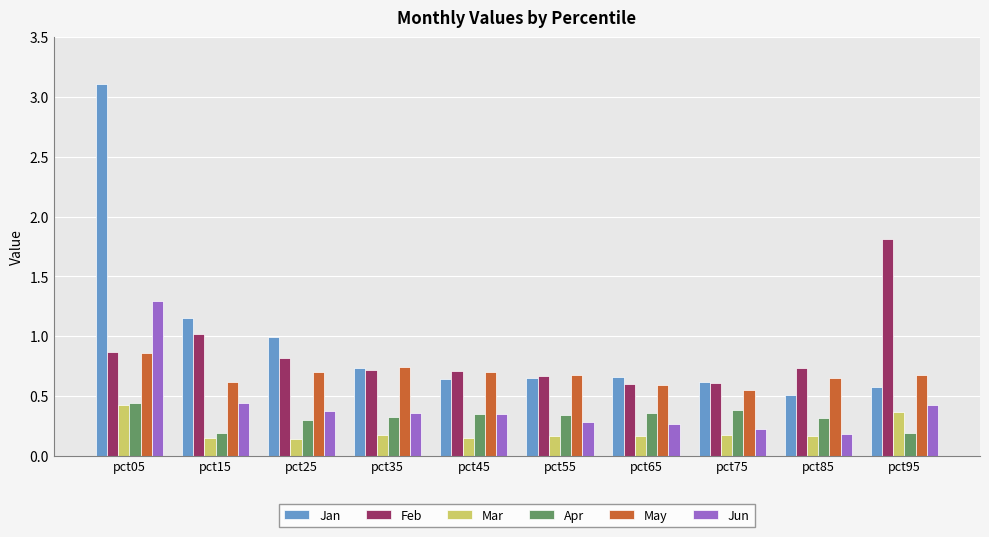

The Apr series shows 0.2 at pct95. True or false?

True